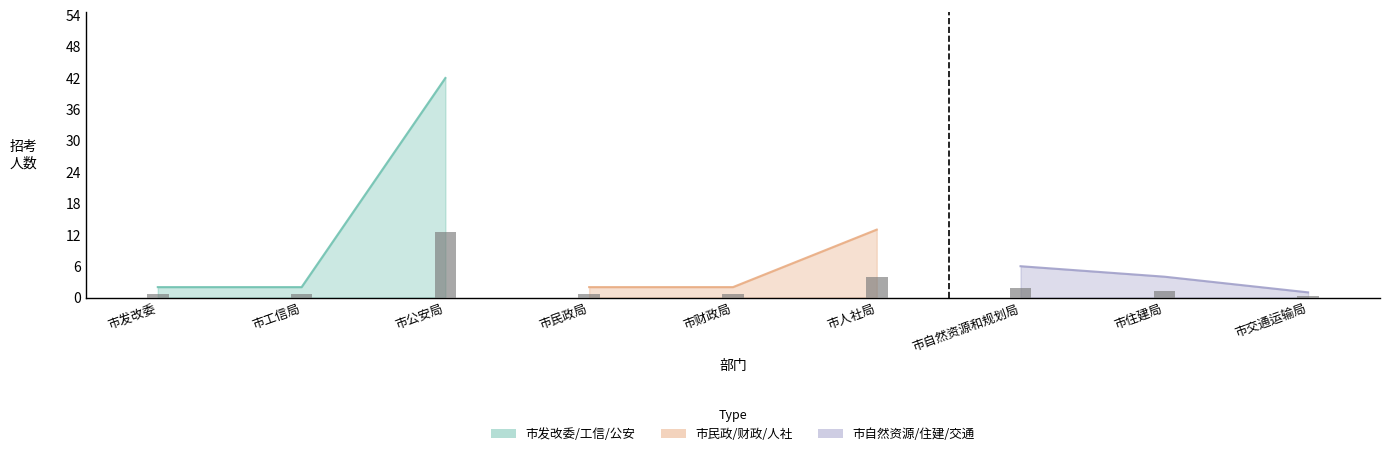

Reading right to left, list all the values displayed in this chart.

市直单位（发改/工信/公安）: 42	2	2
市直单位（民政/财政/人社）: 13	2	2
市直单位（自然资源/住建/交通）: 1	4	6